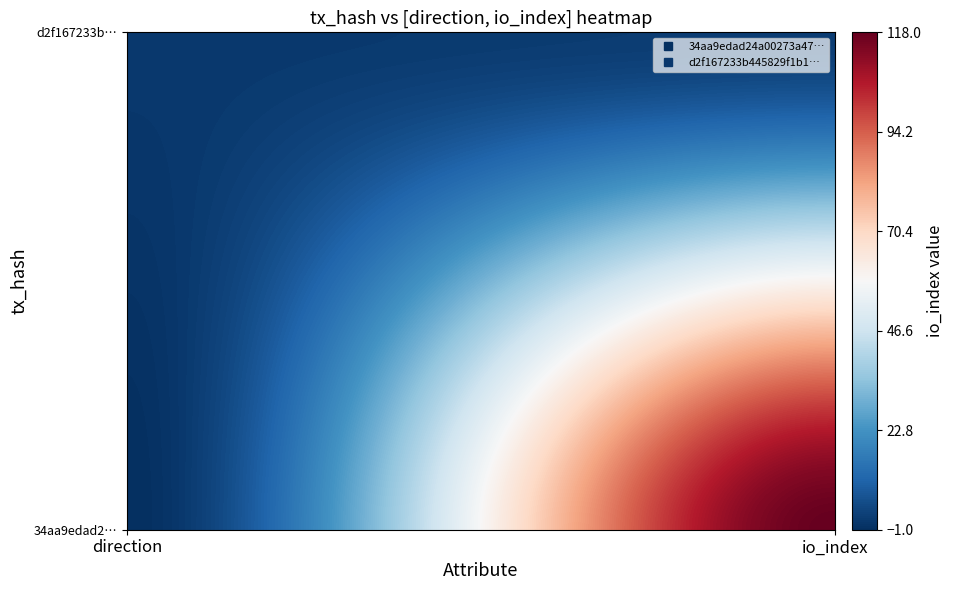

Count the number of data series in this chart.

2